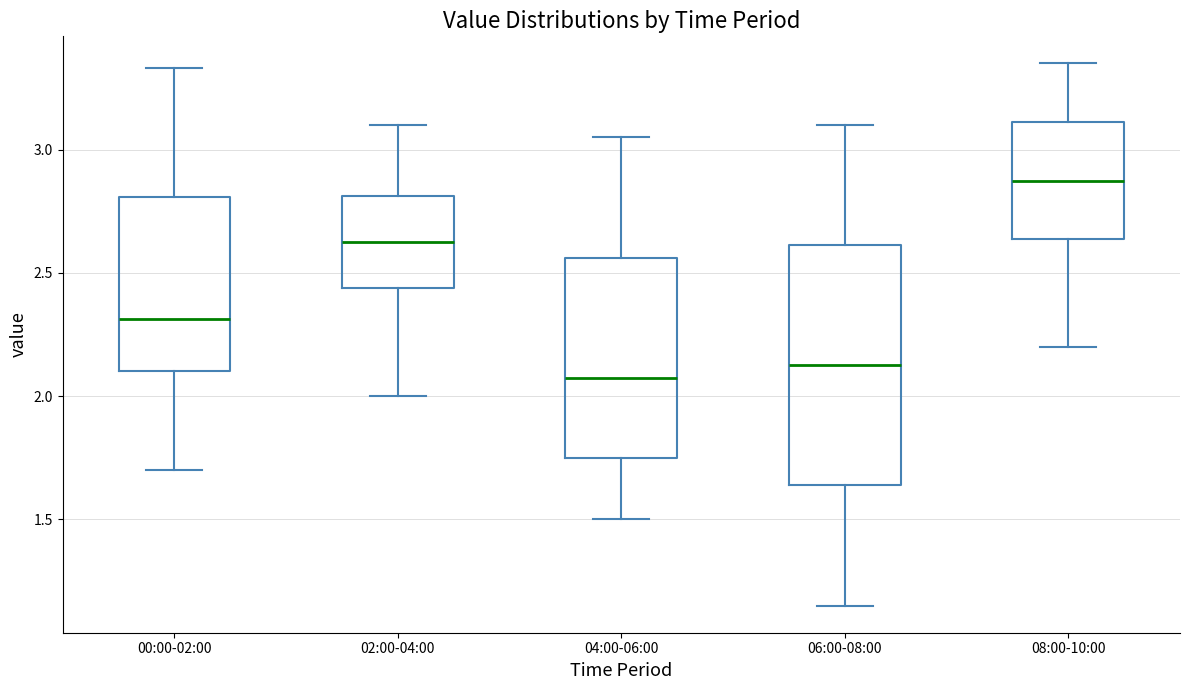

Reading left to right, transcribe this box plot: for each box, give where its median line is, the range the box spans, and where its two whiskers end, as read against the y-axis. The values are not printed on the chart, so give them approximately, as read against the axis.

00:00-02:00: median 2.30, box 2.10 to 2.80, whiskers 1.70 to 3.35
02:00-04:00: median 2.65, box 2.45 to 2.80, whiskers 2.00 to 3.10
04:00-06:00: median 2.10, box 1.75 to 2.55, whiskers 1.50 to 3.05
06:00-08:00: median 2.15, box 1.65 to 2.60, whiskers 1.15 to 3.10
08:00-10:00: median 2.90, box 2.65 to 3.10, whiskers 2.20 to 3.35